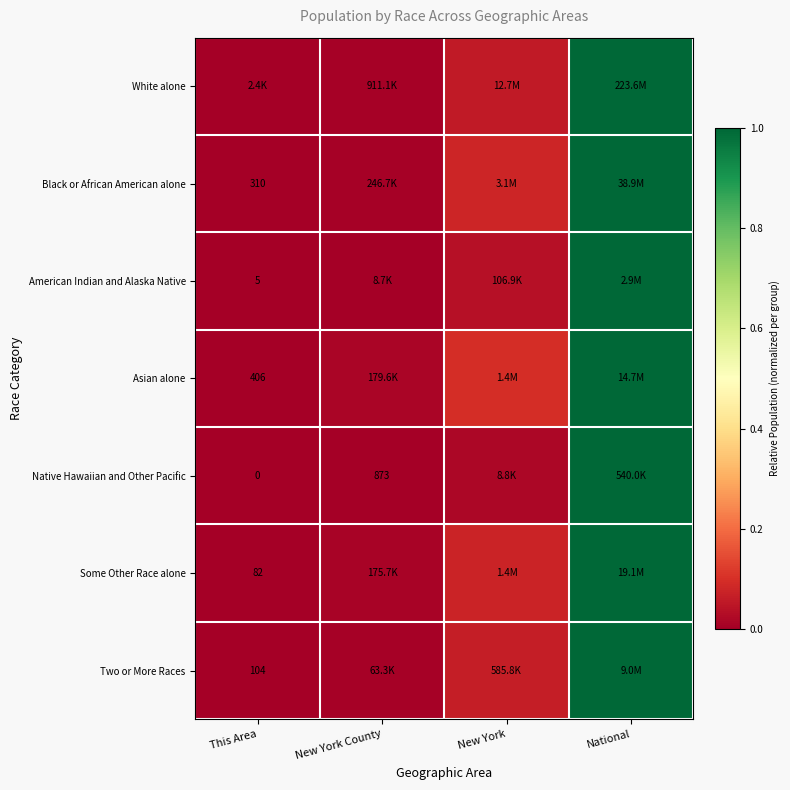

What is the difference between the second highest and second lowest values in the Black or African American alone series?

0.1